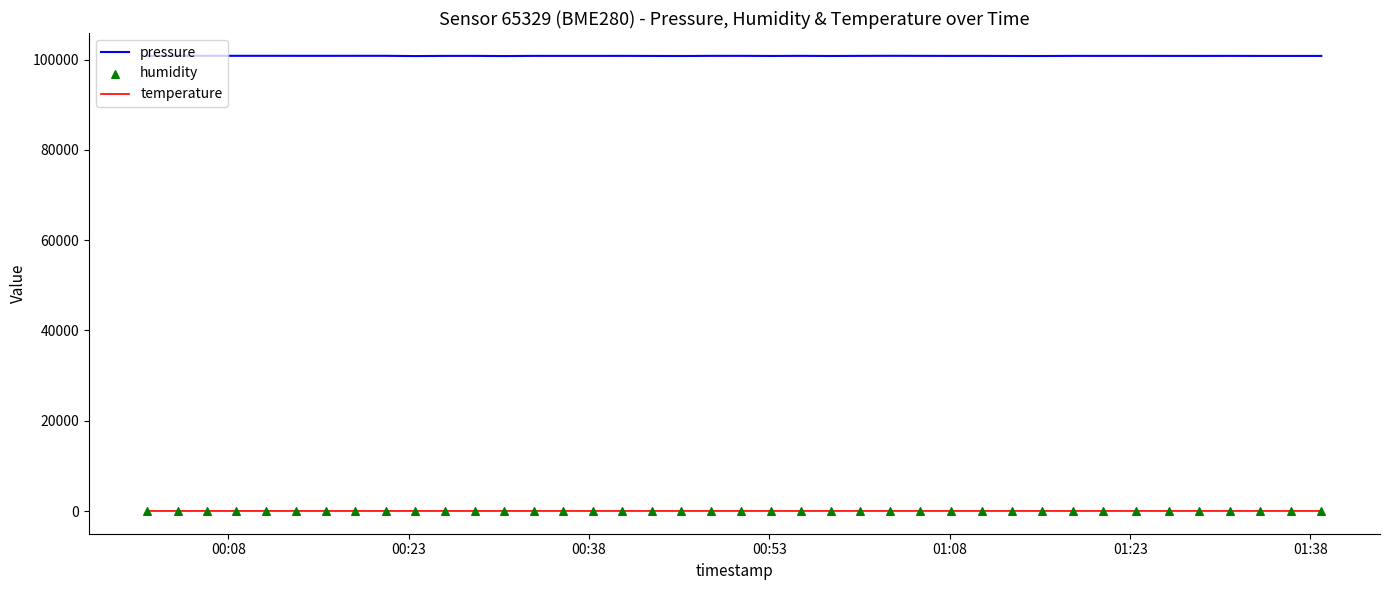

At how many categories does at least one series exceed 17613?

40